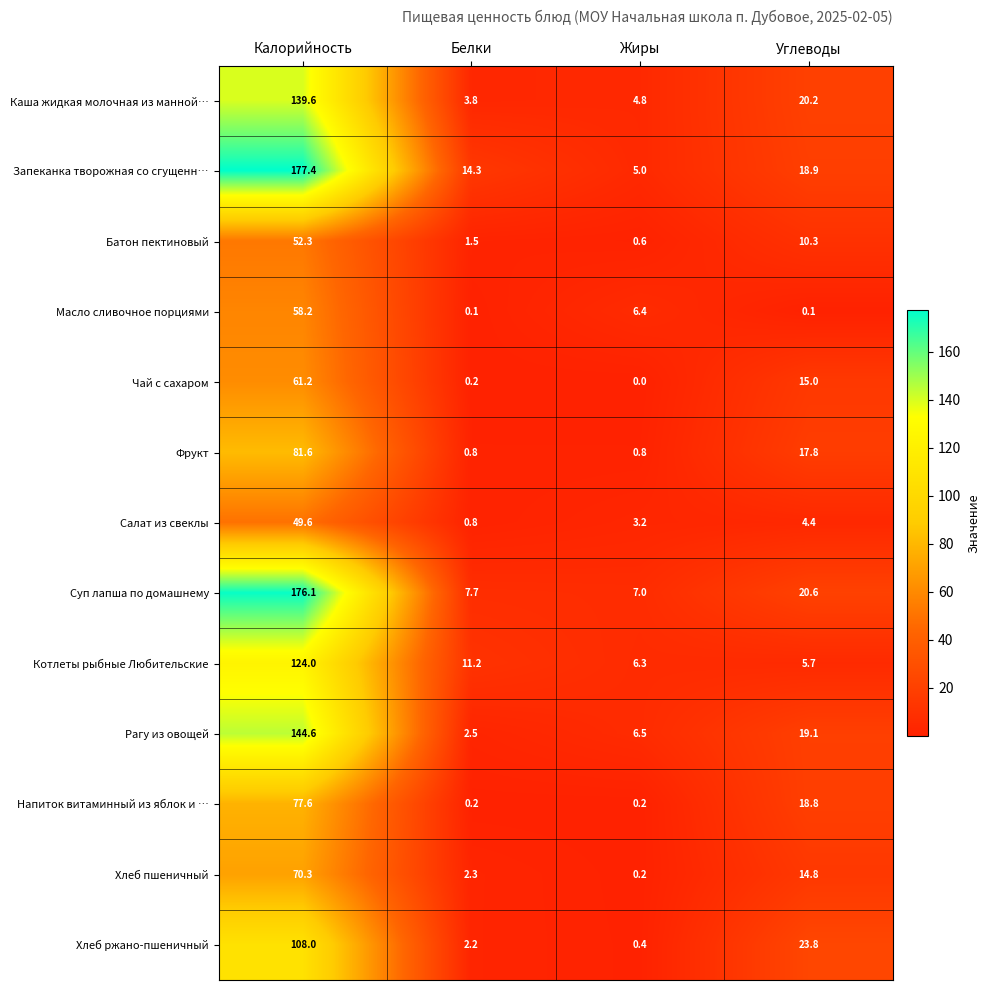

Which series changed the most between Калорийность and Углеводы?

Запеканка творожная со сгущенн…